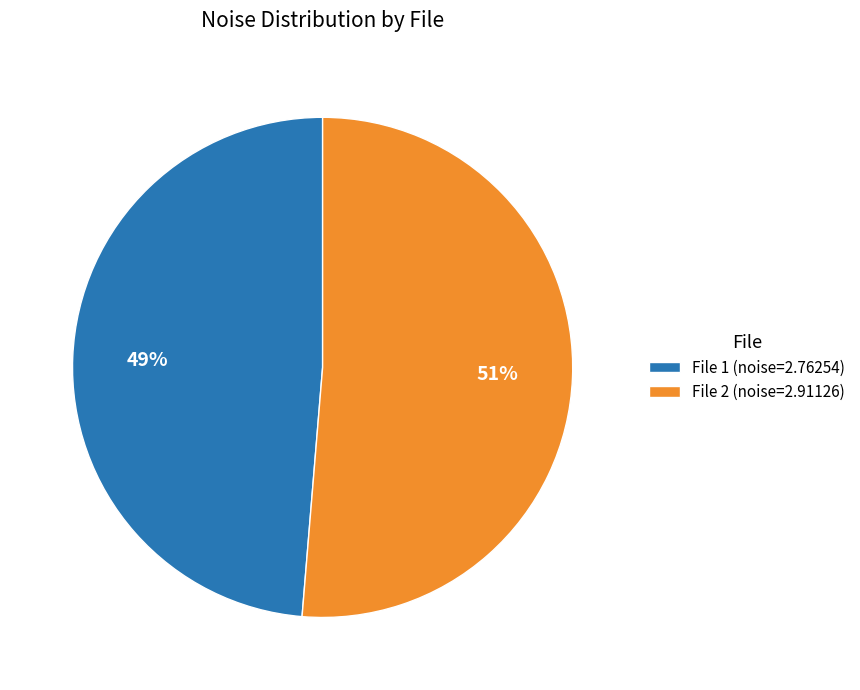

Which slice is the largest?

File 2 (noise=2.91126)